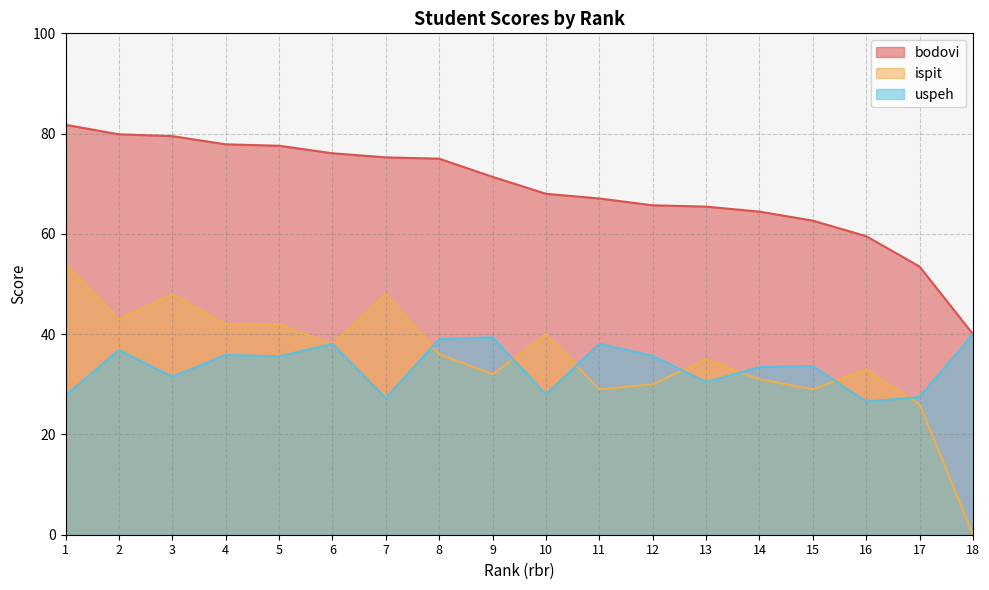

List the labels in order of ispit value, largest first.

1, 3, 7, 2, 4, 5, 10, 6, 8, 13, 16, 9, 14, 12, 11, 15, 17, 18